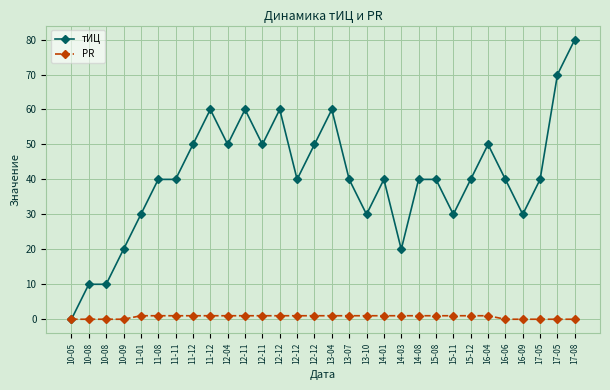

True or false: PR and тИЦ intersect in this chart.

False